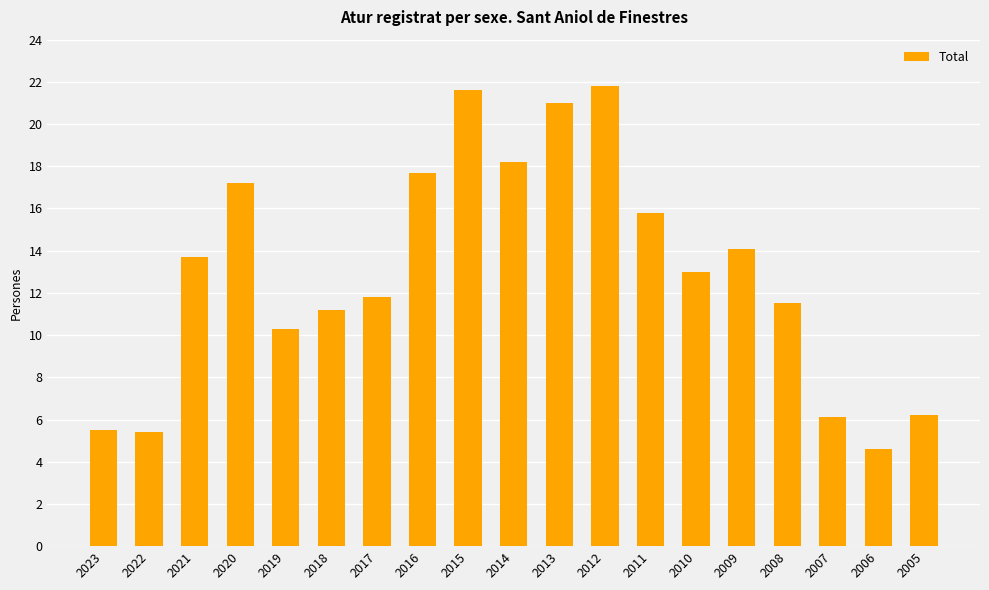

How many values are below 13?

9